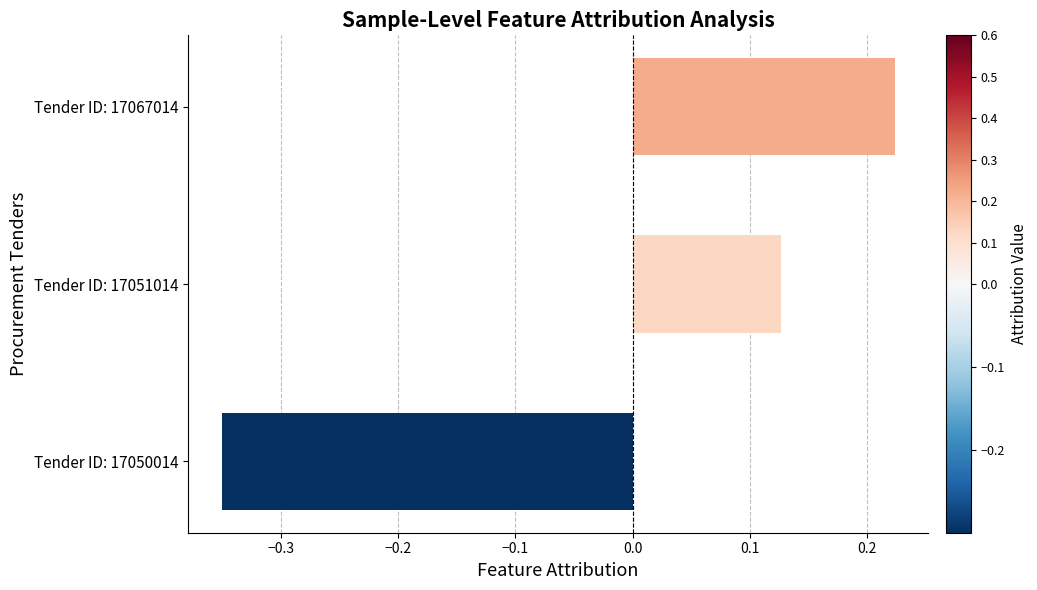

The value at Tender ID: 17067014 is 0.1. True or false?

False